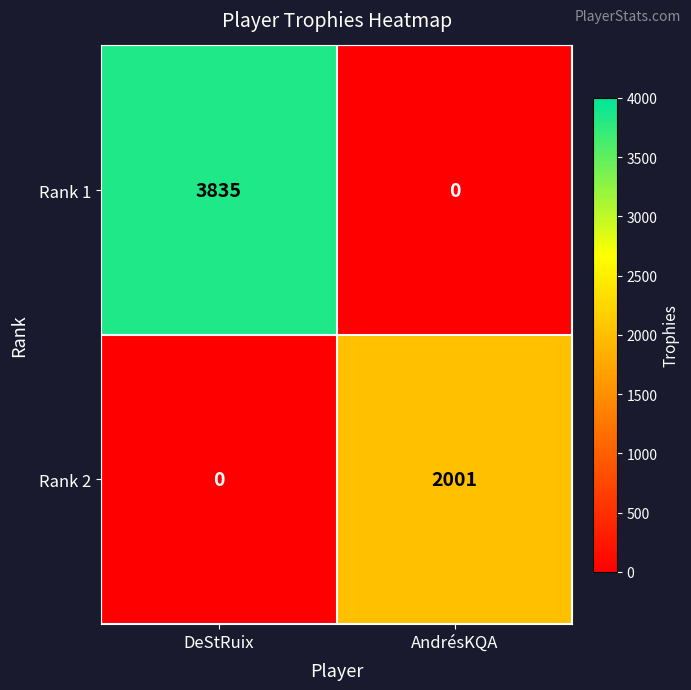

Which series changed the most between DeStRuix and AndrésKQA?

Rank 1